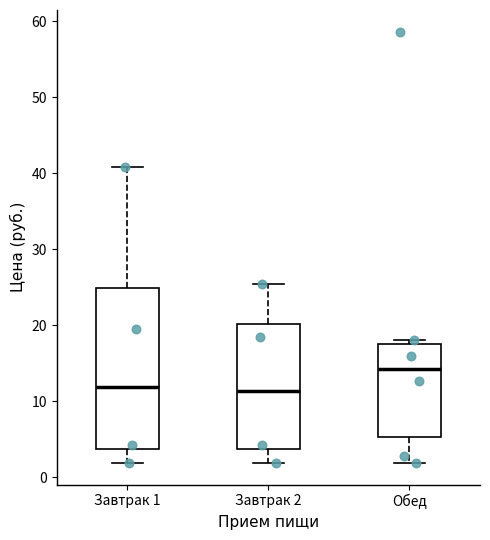

Reading left to right, read every box against the y-axis: the position of its median line, the range the box covers, and the ends of its whiskers. The values are not printed on the chart, so give them approximately, as read against the axis.

Завтрак 1: median 12, box 4 to 25, whiskers 2 to 41
Завтрак 2: median 11, box 4 to 20, whiskers 2 to 25
Обед: median 14, box 5 to 18, whiskers 2 to 18 (just above the box's upper edge)